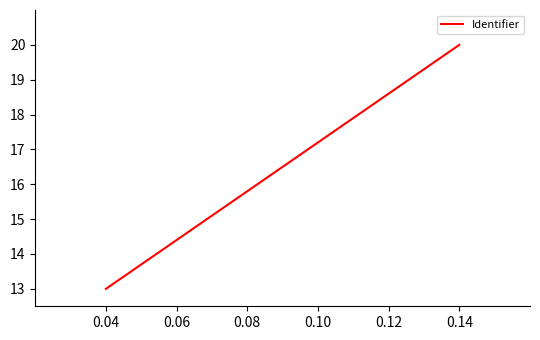

True or false: there are more than 2 points higher than both neighbors.

False